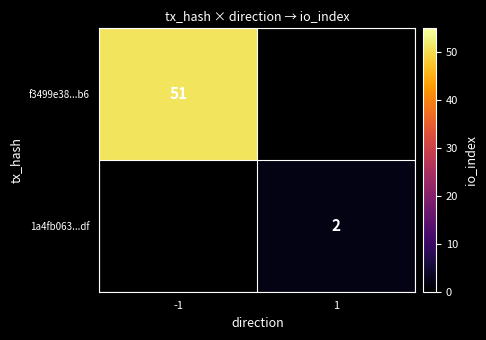

The value of f3499e38...b6 at -1 is 51. True or false?

True